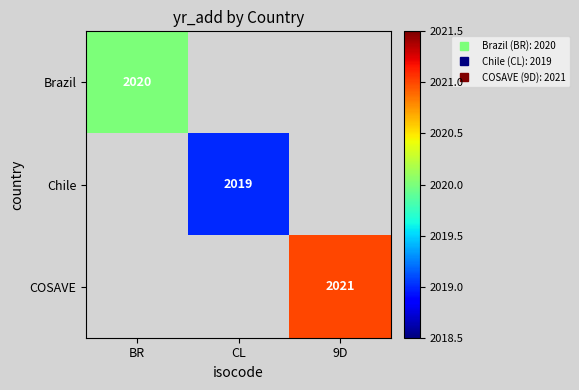

Count the number of categories in the chart.

3